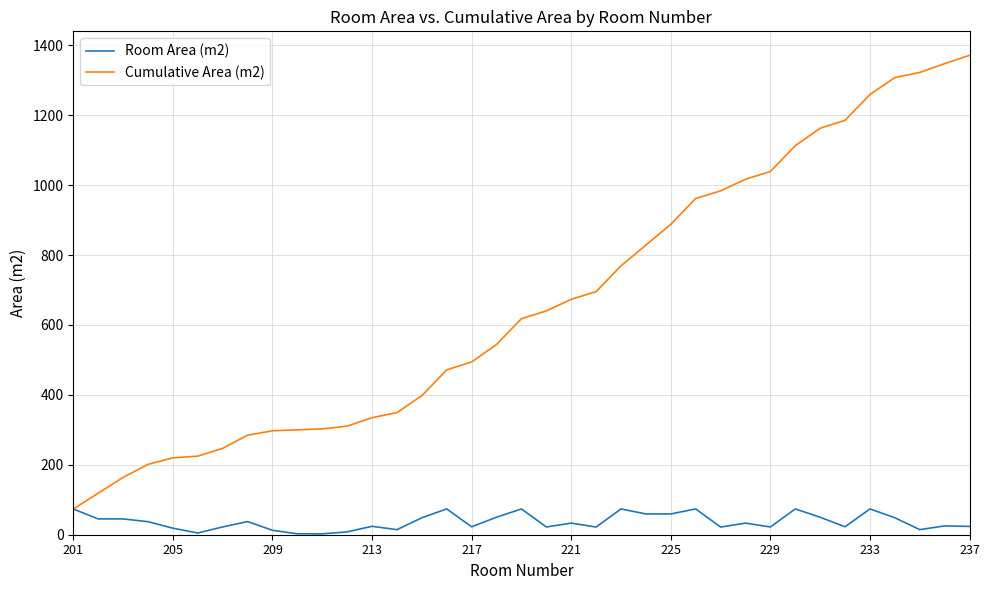

What is the minimum value for Cumulative Area (m2)?

73.5